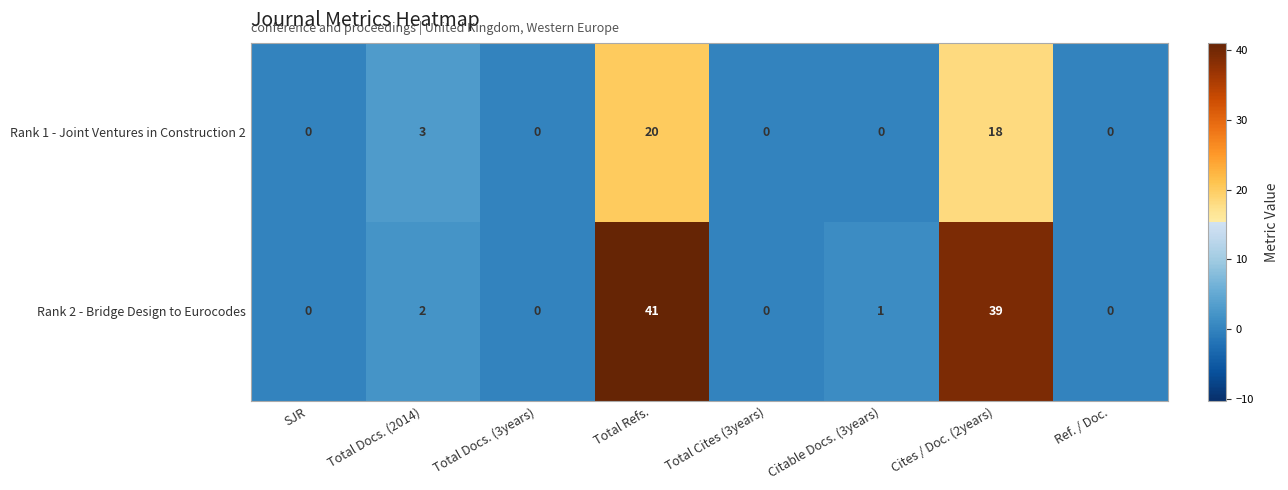

At which category is the sum across all series the highest?

Total Refs.